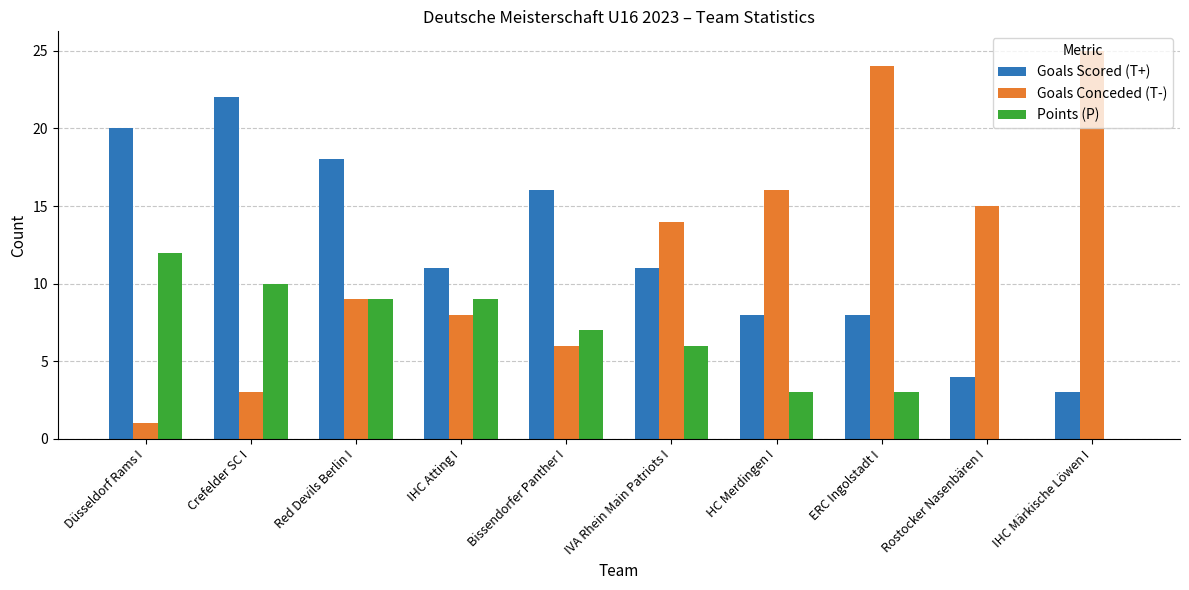

Does the chart contain stacked bars?

No